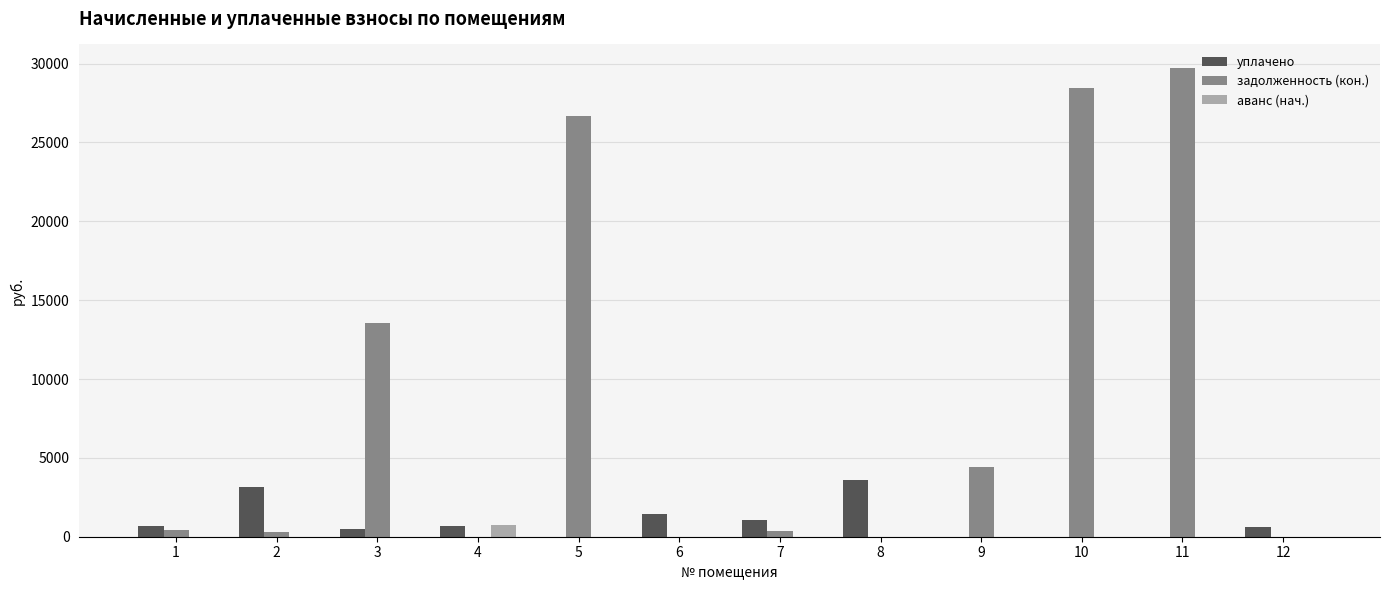

How many groups of bars are there?

12